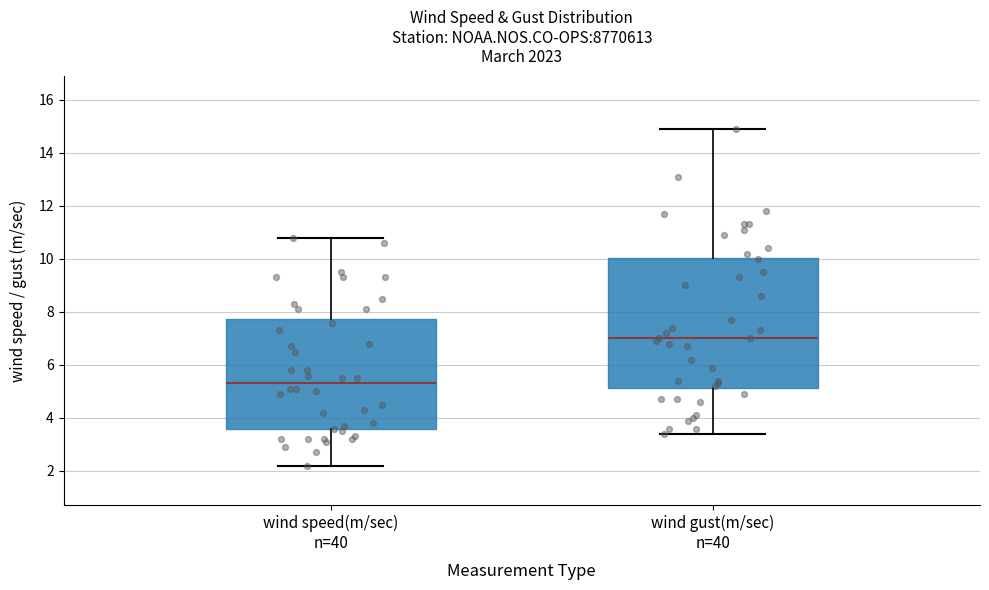

Reading left to right, transcribe this box plot: for each box, give where its median line is, the range the box spans, and where its two whiskers end, as read against the y-axis. The values are not printed on the chart, so give them approximately, as read against the axis.

wind speed(m/sec) n=40: median 5.4, box 3.6 to 7.8, whiskers 2.2 to 10.8
wind gust(m/sec) n=40: median 7.0, box 5.2 to 10.0, whiskers 3.4 to 15.0